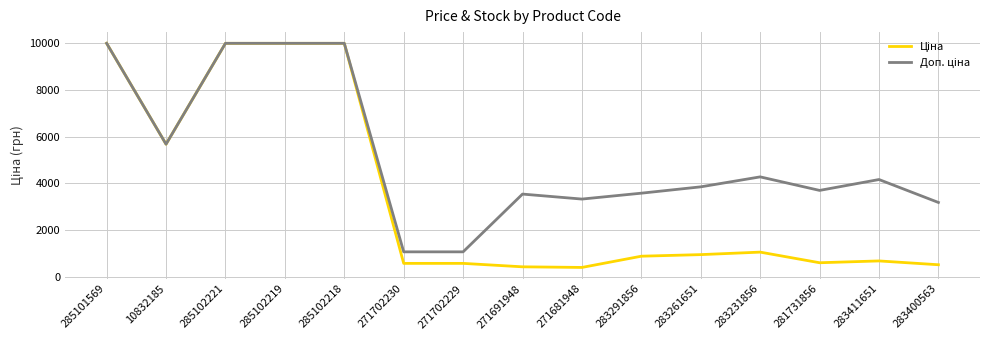

What is the total value across all series at 285102219?

19950.0